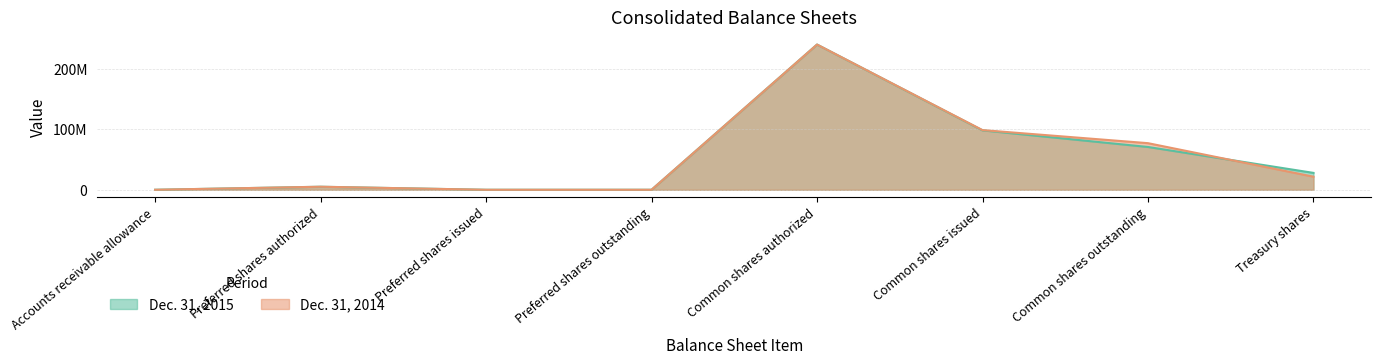

At Treasury shares, list the series in order from smallest to largest.

Dec. 31, 2014, Dec. 31, 2015